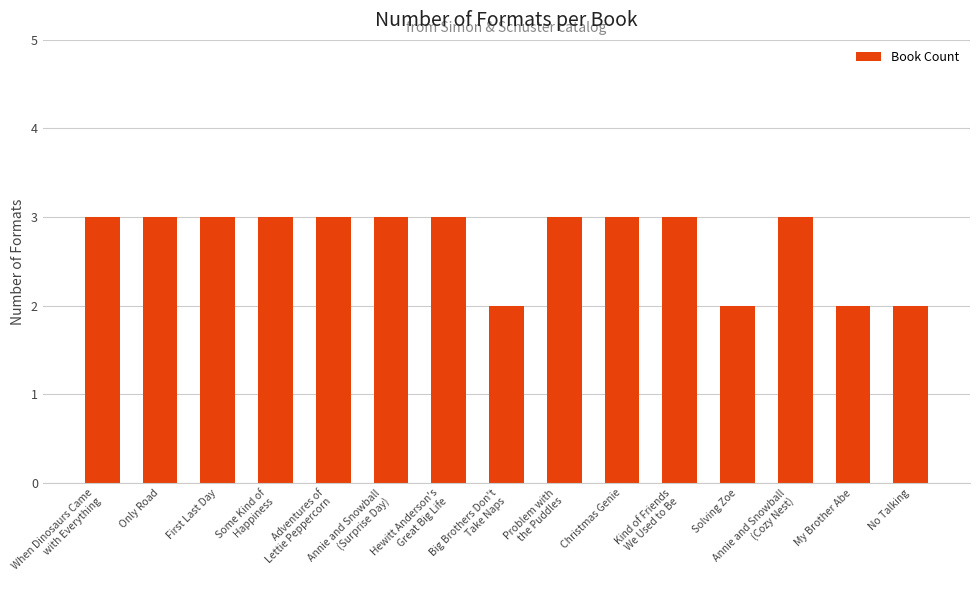

Count the values in the range 2 to 3.

15